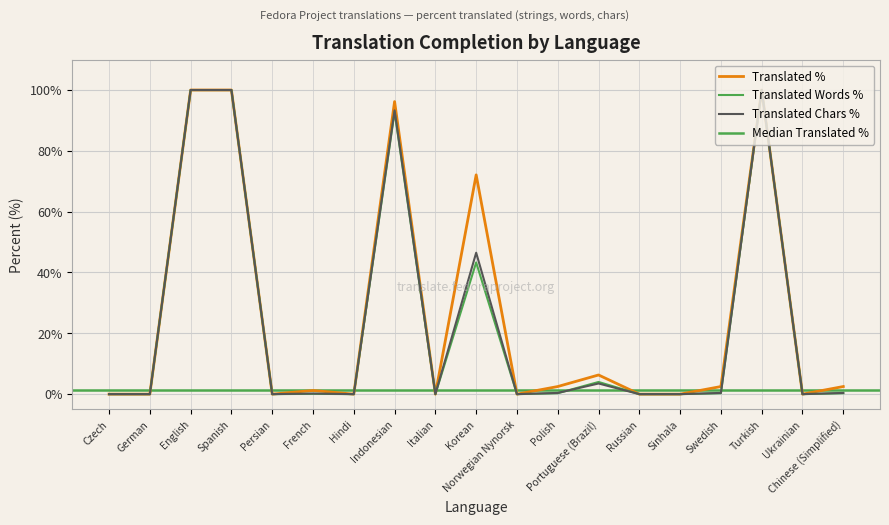

How many intersections are there between translated_words_percent and translated_chars_percent?

1